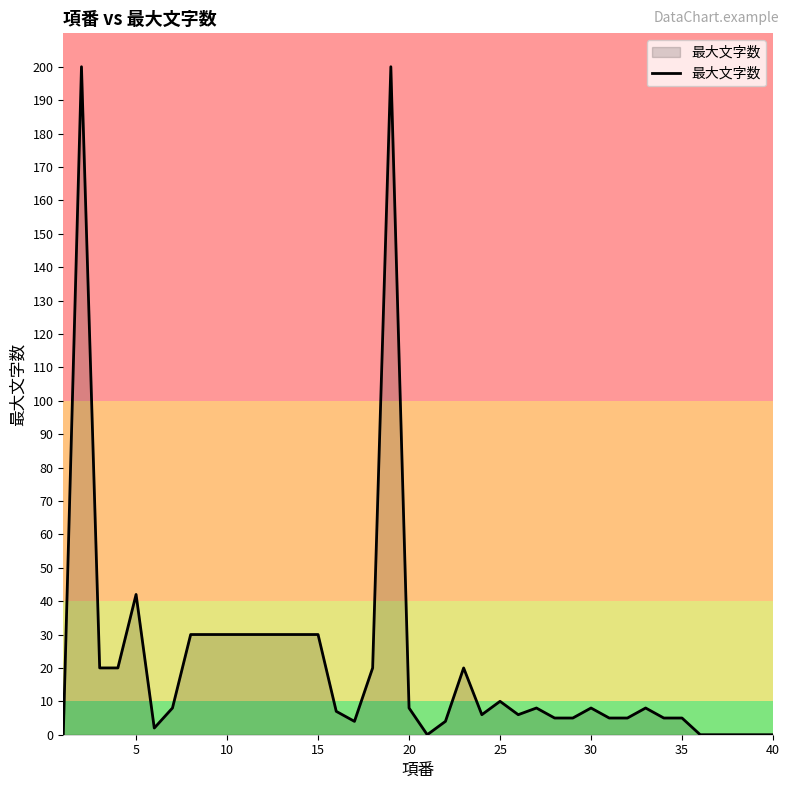

Reading right to left, what are all the values shown in this chart?

0	0	0	0	0	5	5	8	5	5	8	5	5	8	6	10	6	20	4	0	8	200	20	4	7	30	30	30	30	30	30	30	30	8	2	42	20	20	200	0